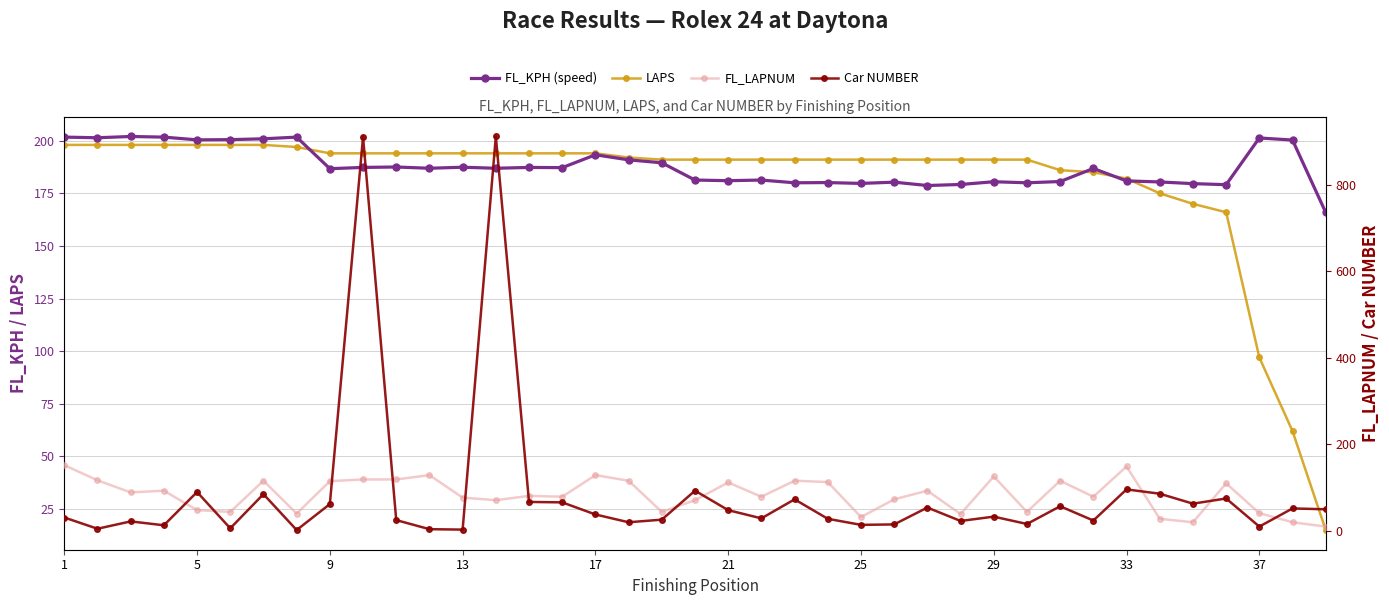

What is the difference between the second highest and minimum values in the Car NUMBER series?

909.0